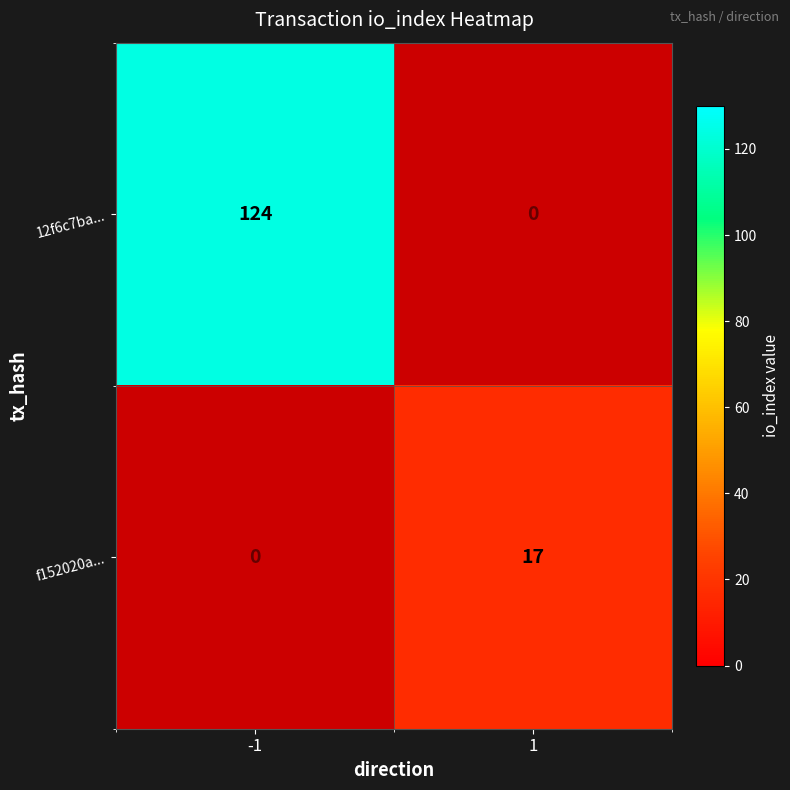

Where is f152020a... nearest to the value 8?

-1